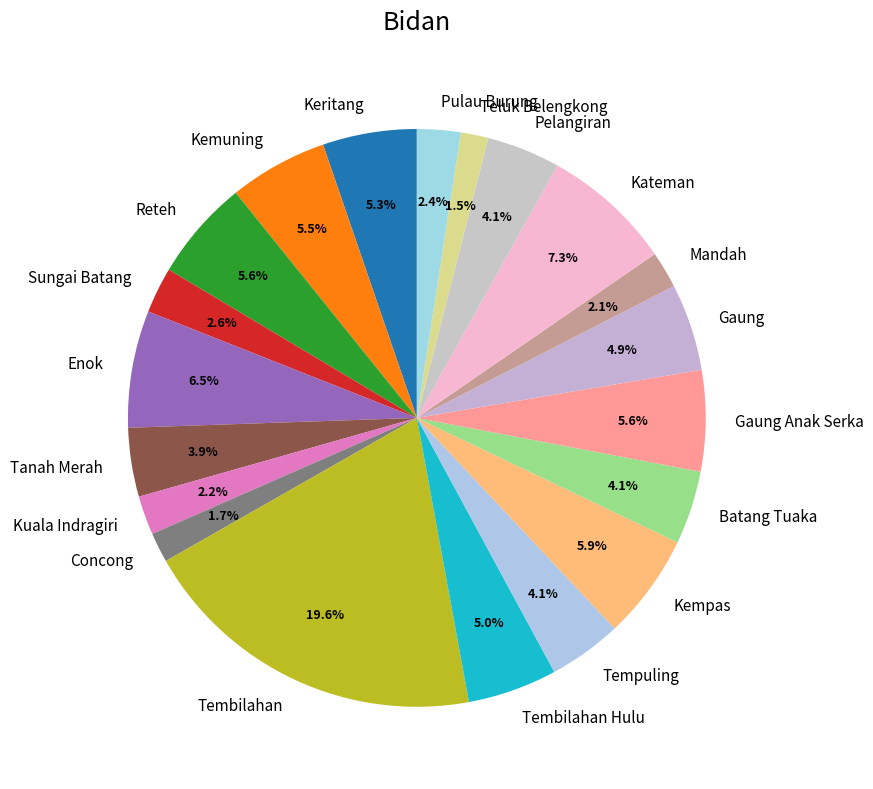

To the nearest percent, what is the difference between the largest and smallest slice percentages?

18%